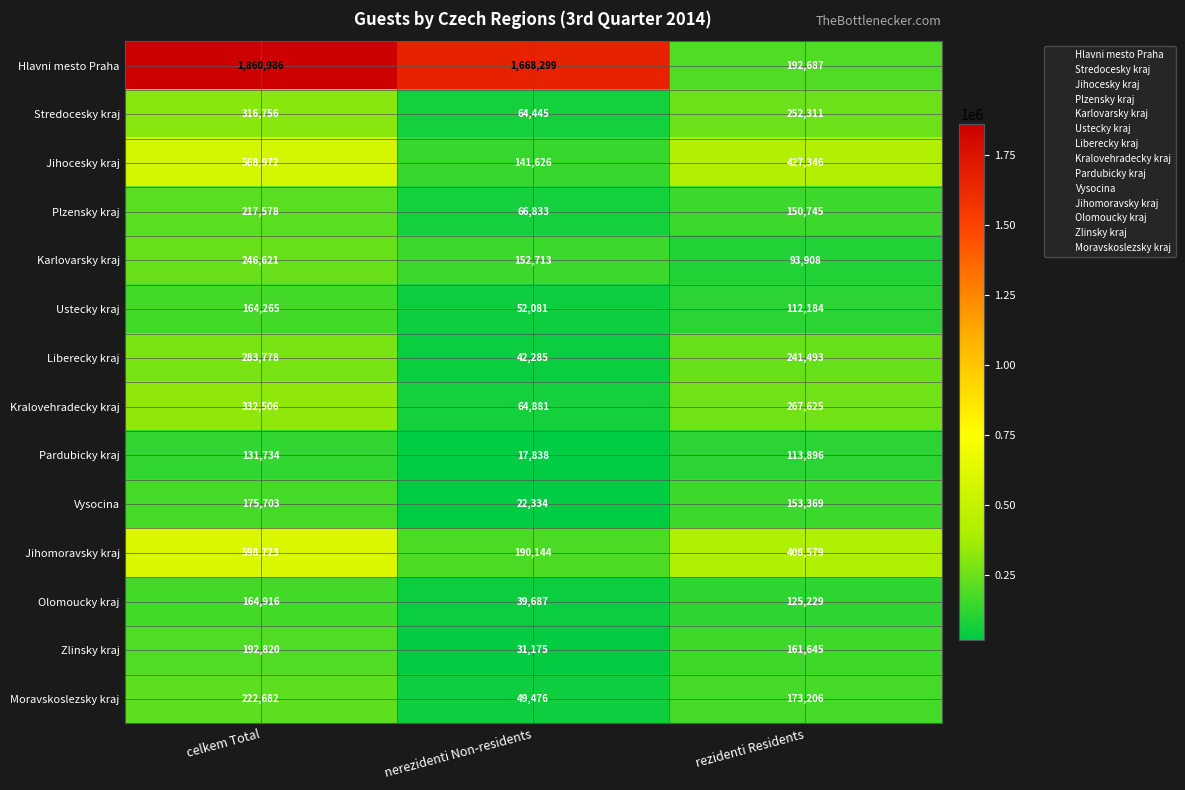

What is the smallest value displayed?

17838